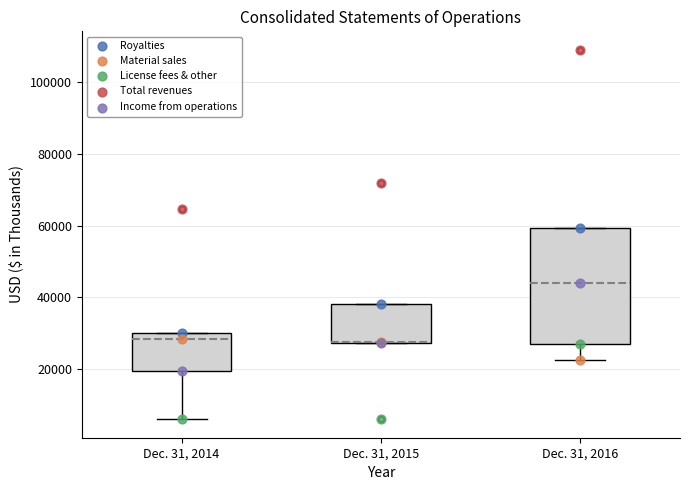

Where is the lower edge of the box for Dec. 31, 2016 on the y-axis? The values are not printed on the chart, so give them approximately, as read against the axis.

28000